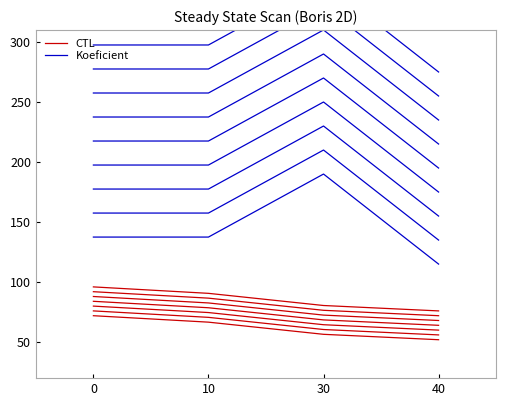

How many series are shown in this chart?

2